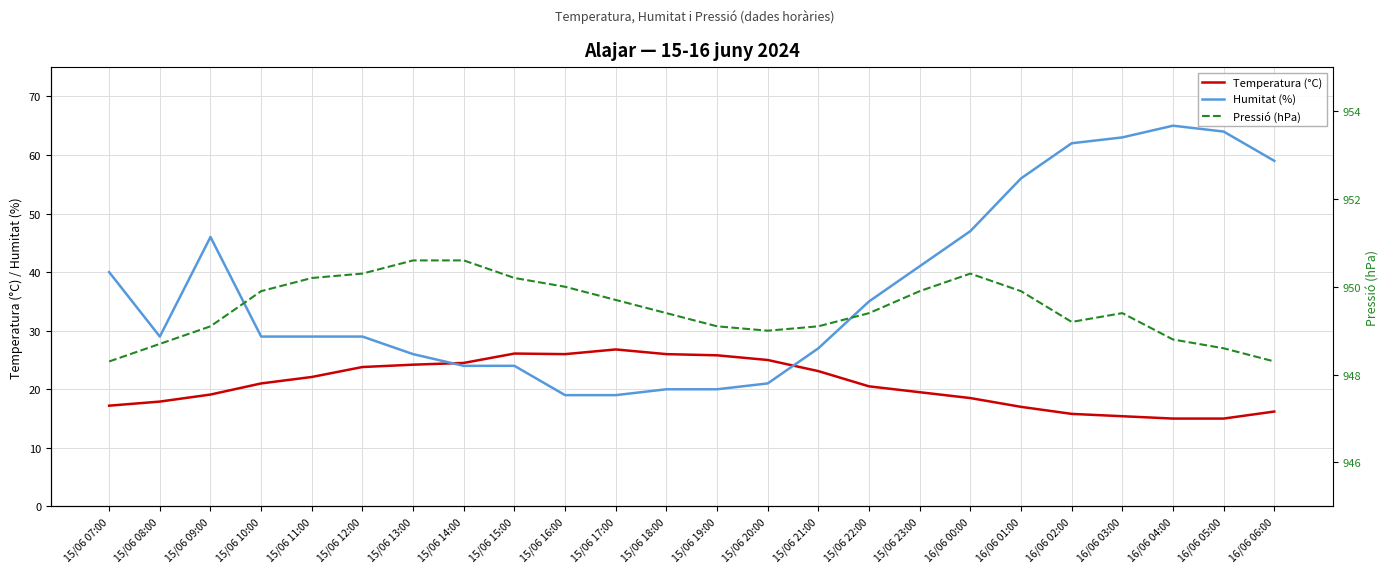

How many lines are shown in the chart?

3